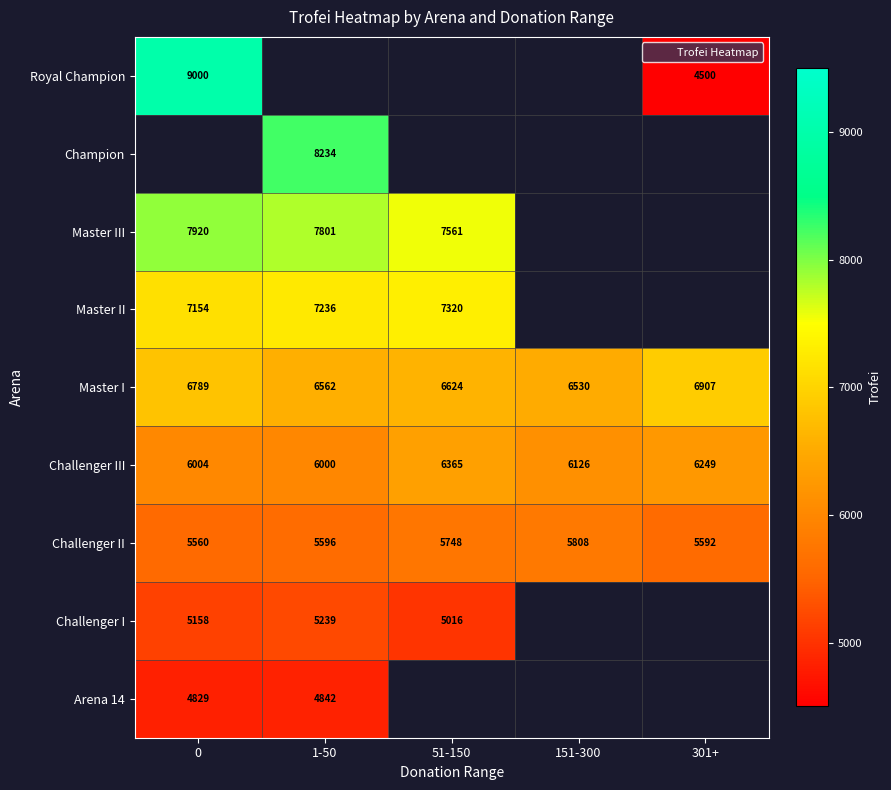

True or false: Arena 14 has a value of 8390.0 at 1-50.

False